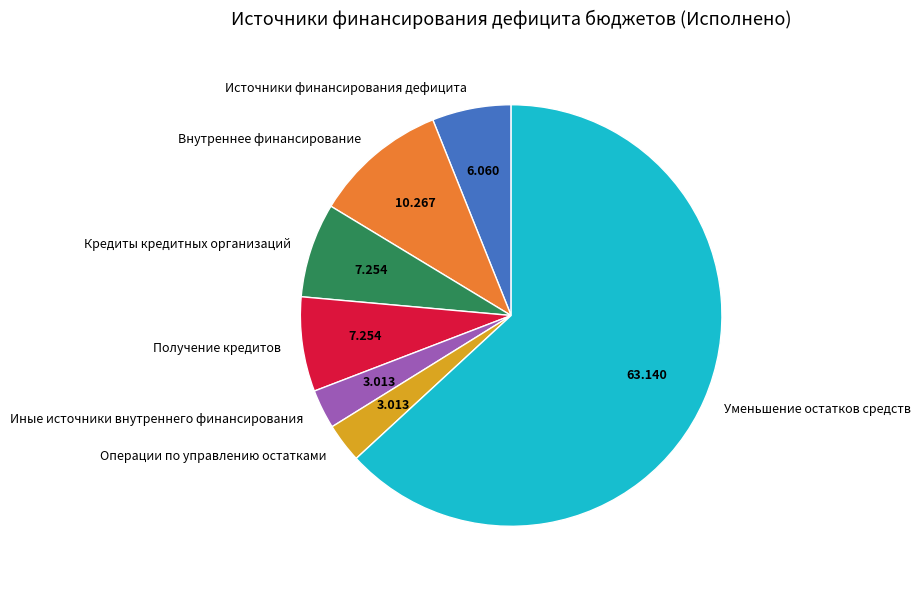

Count the number of slices in the pie.

7